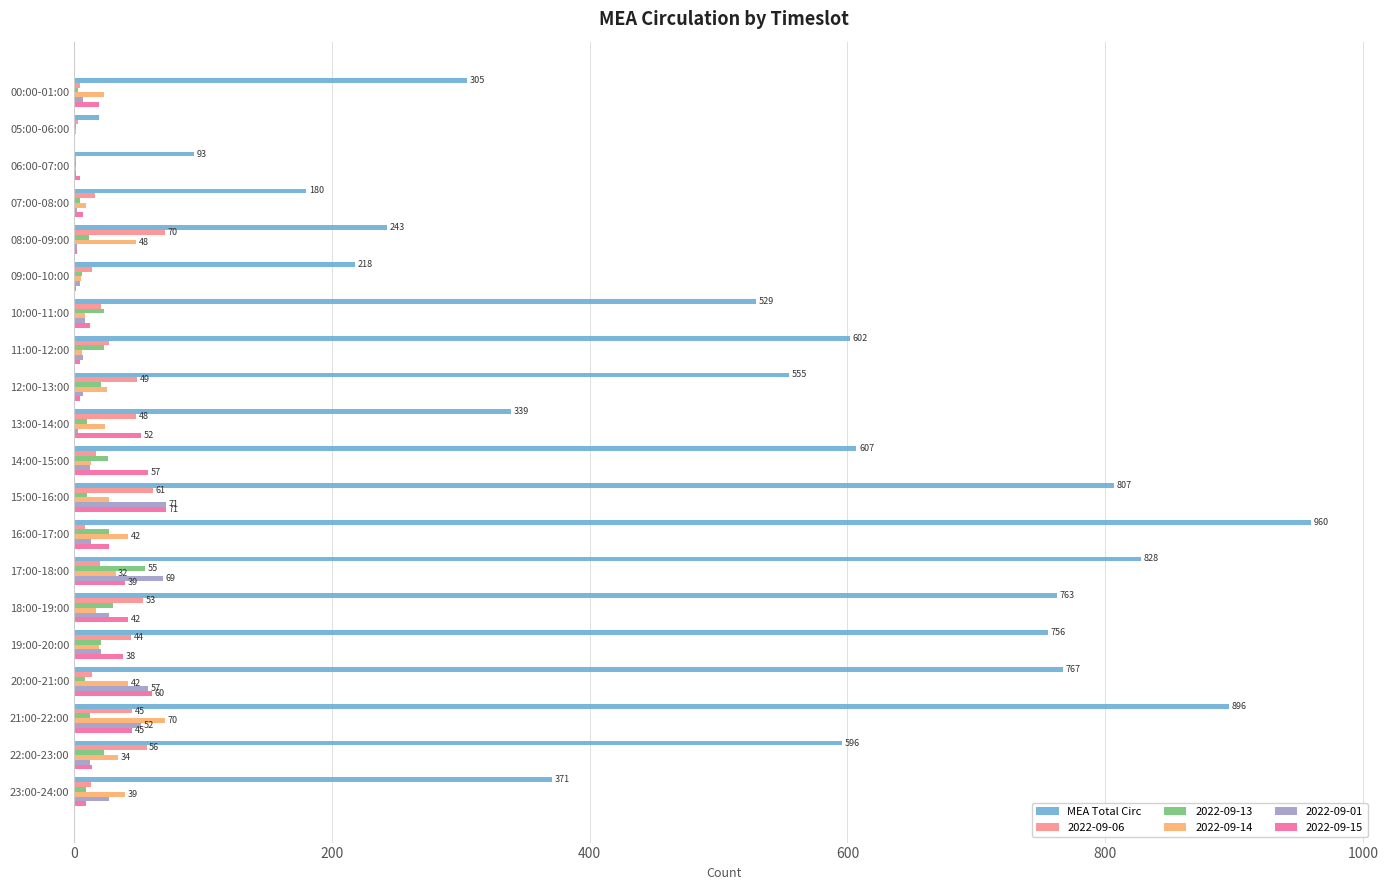

At which category does the chart reach its peak across all series?

16:00-17:00